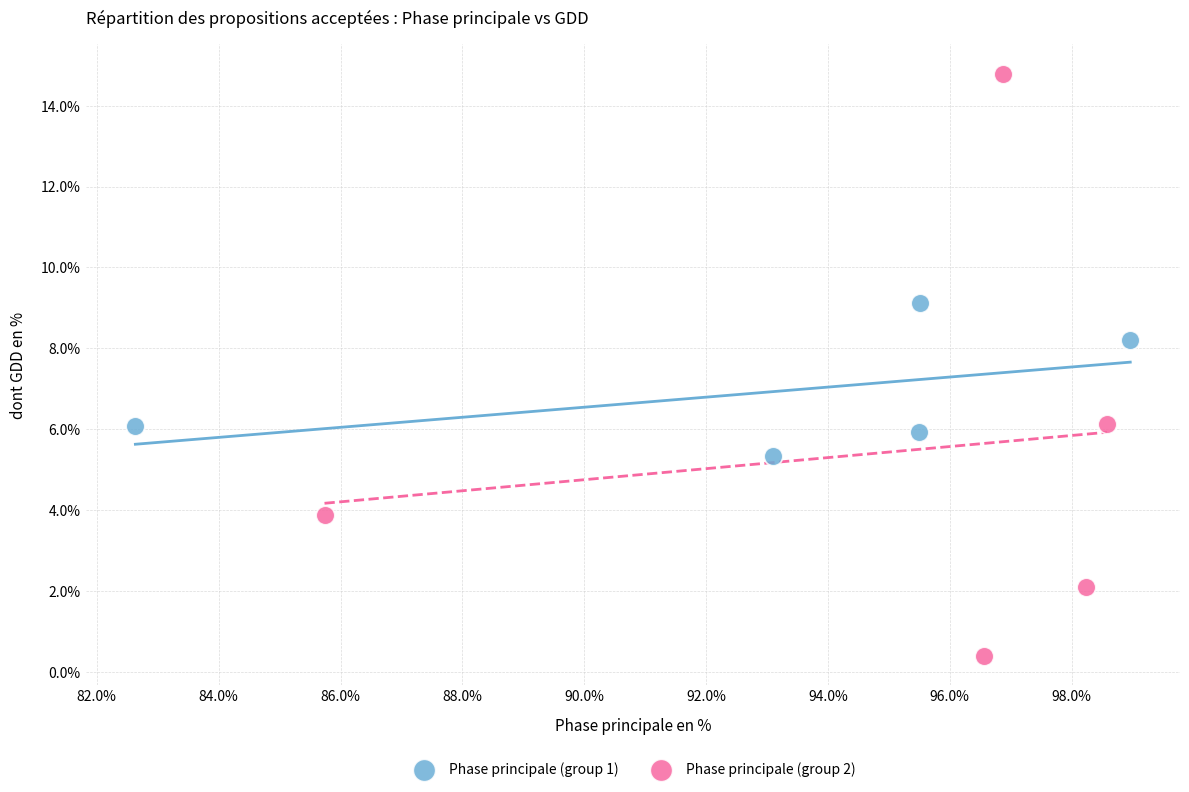

Which series reaches the maximum Y coordinate?

Phase principale (group 2)